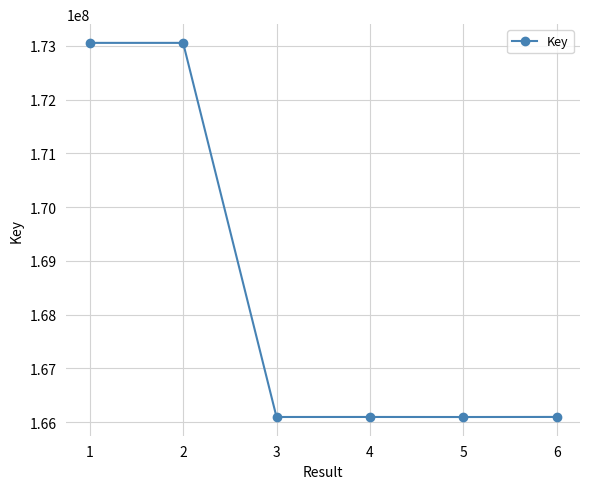

Between 5 and 1, which is larger?

1